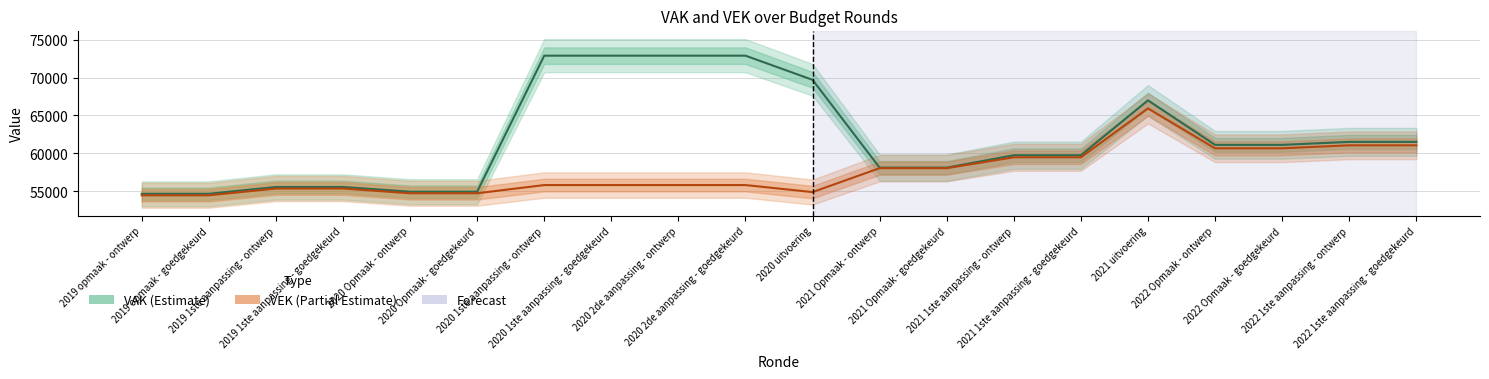

What is the value of the VAK point at the 12th from the left?

58122